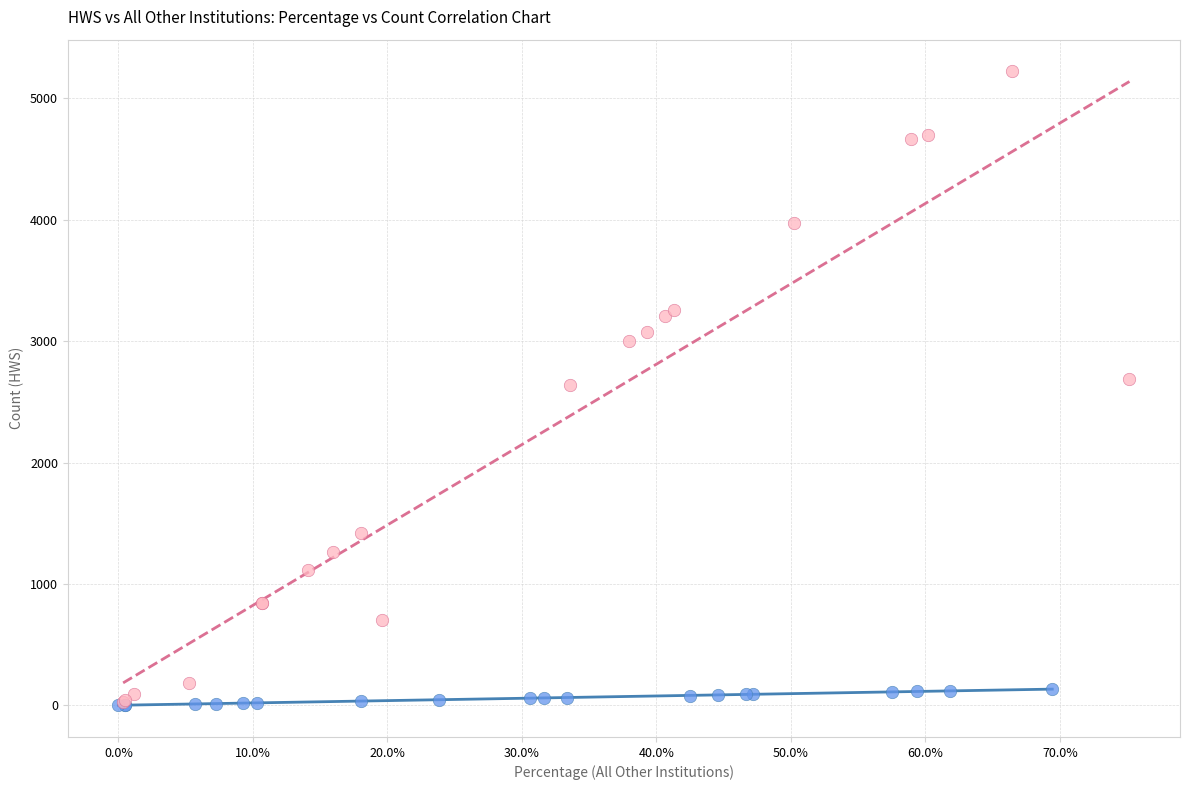

Which series reaches the maximum Y coordinate?

All Other Institutions